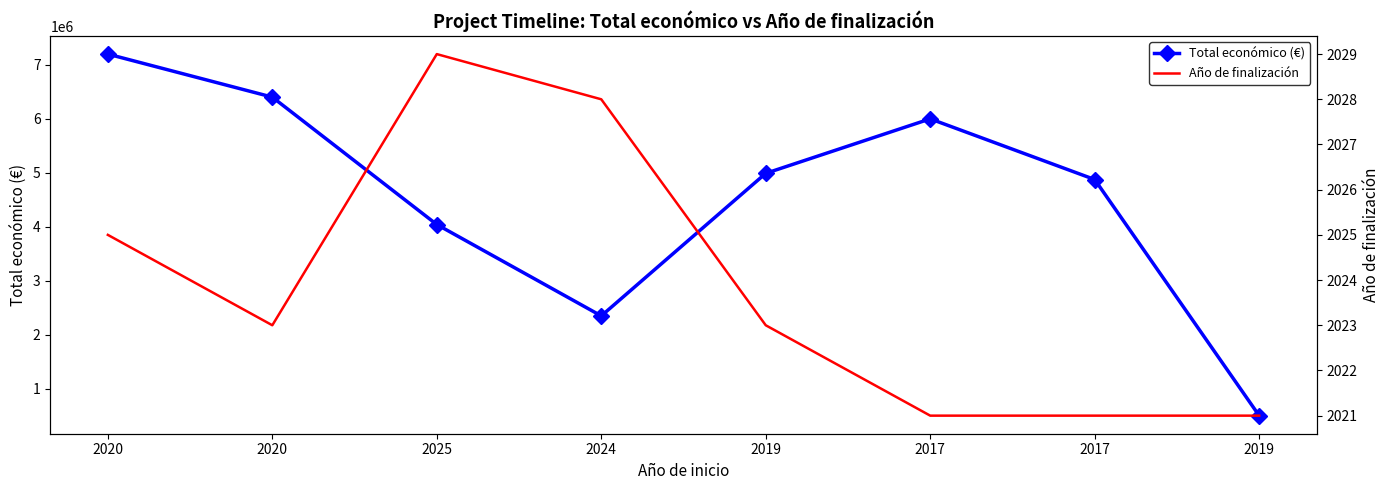

The value of Total económico (€) at 2019 is 499930. True or false?

True